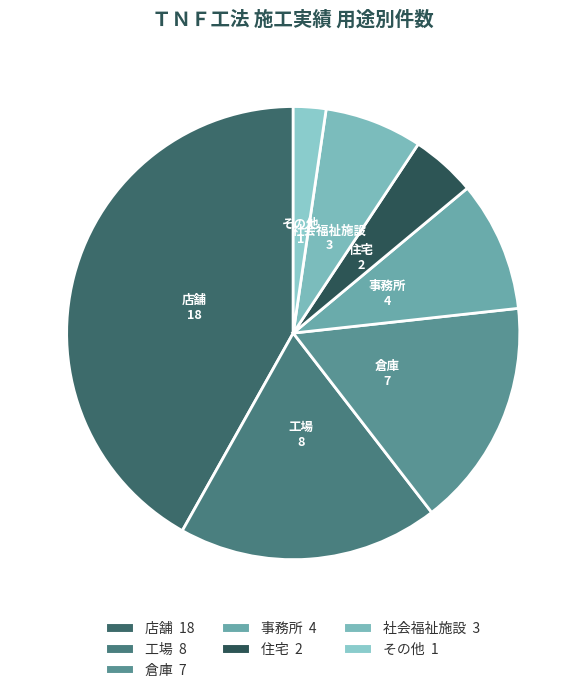

Which slice is the largest?

店舗